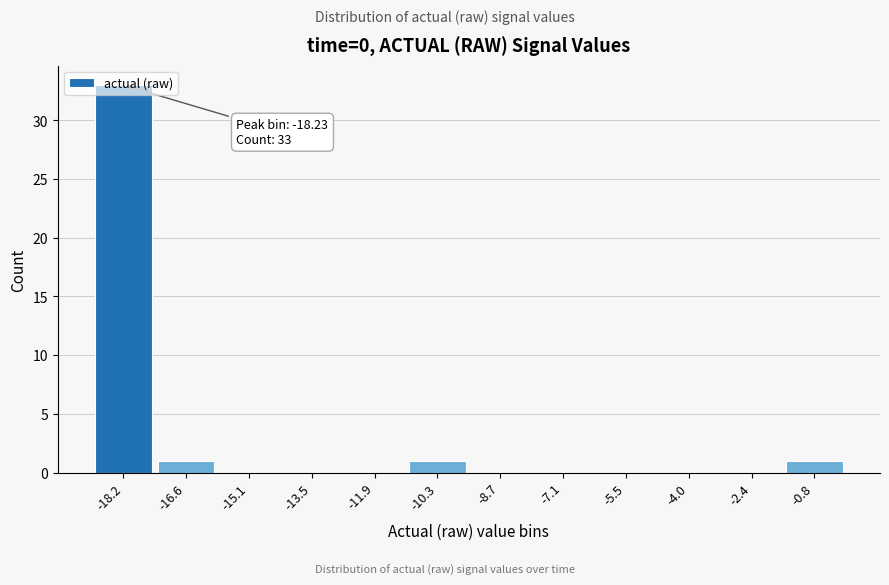

Which range on the x-axis has the tallest bar?

-19.0 to -17.4